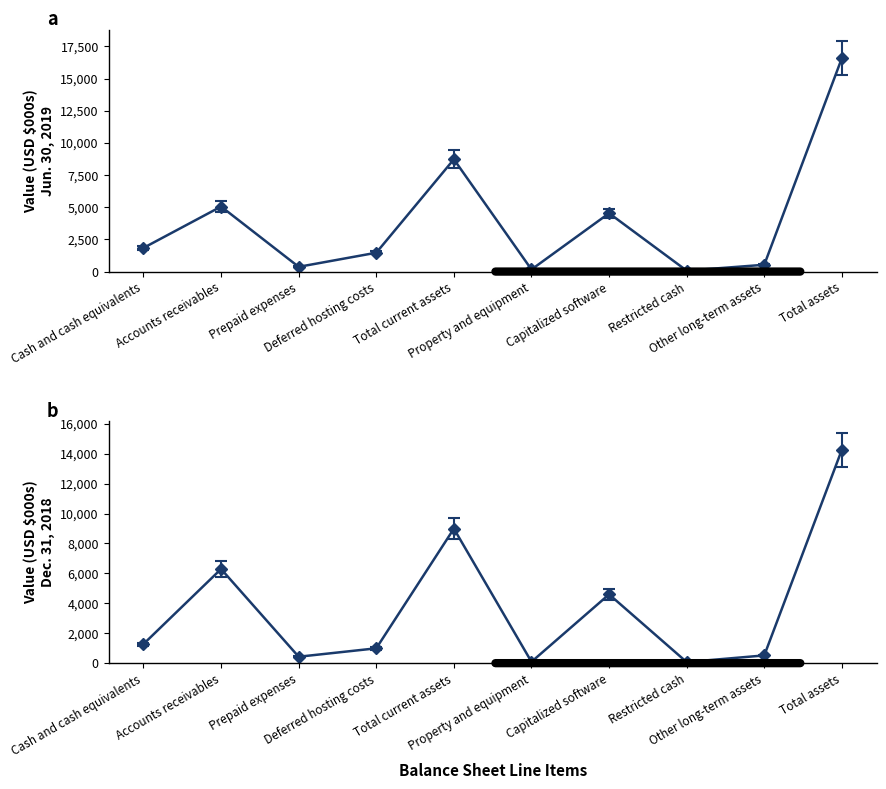

True or false: Dec. 31, 2018 has a value of 912.6 at Deferred hosting costs.

True